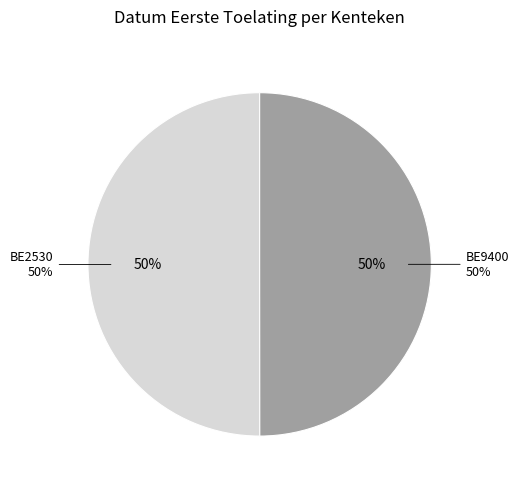

Combined, what portion of the pie is BE2530 and BE9400?

100.0%